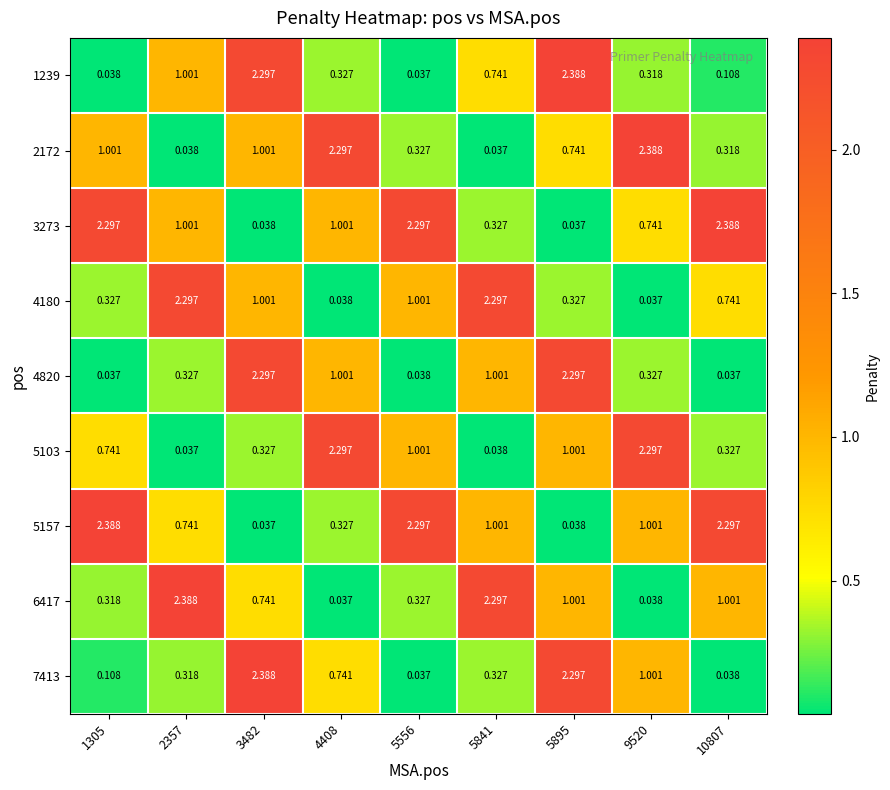

Is the value of 4820 at 10807 greater than the value of 1239 at 3482?

No